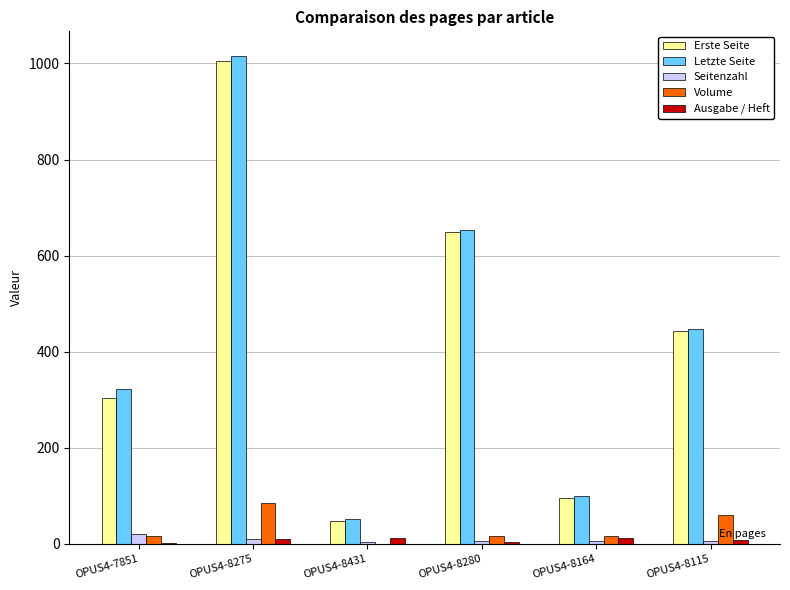

Is the value of Ausgabe / Heft at OPUS4-8431 greater than the value of Letzte Seite at OPUS4-8164?

No